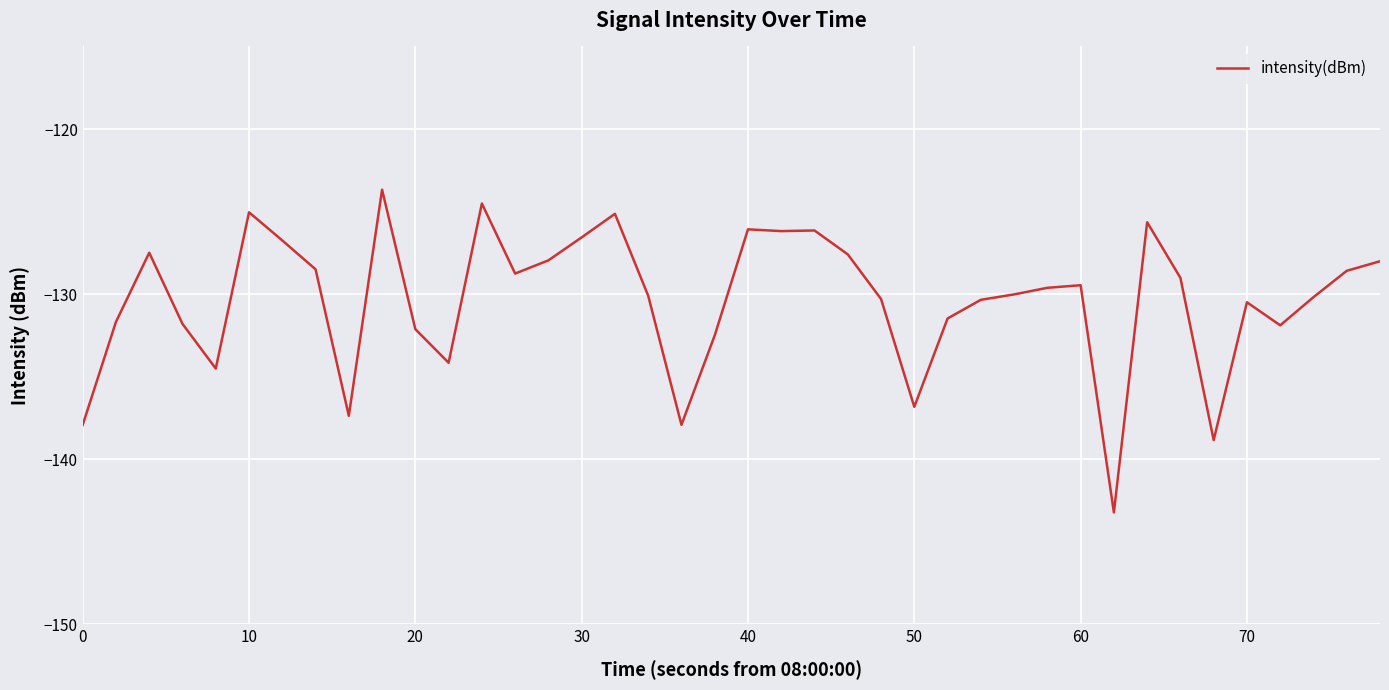

What is the greatest value displayed?

-123.7